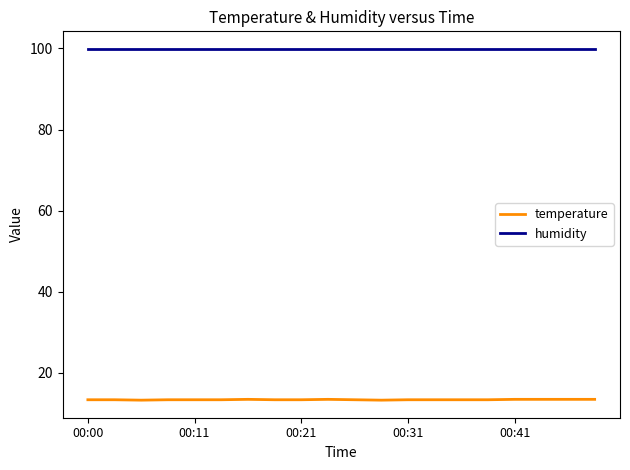

List the series in order of their overall mean, highest first.

humidity, temperature